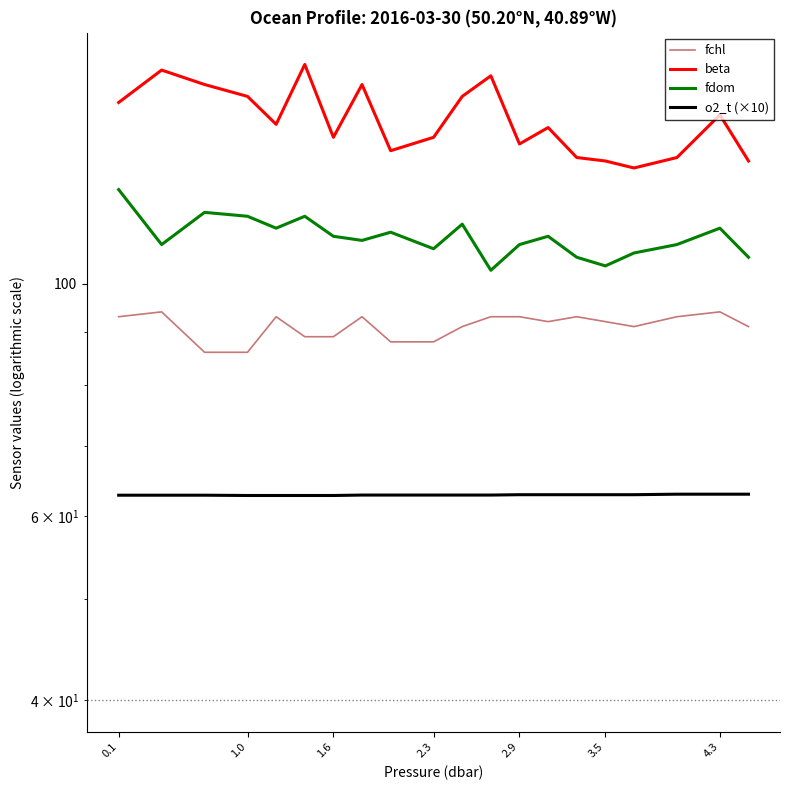

What is the sum of all fchl values?

1822.0